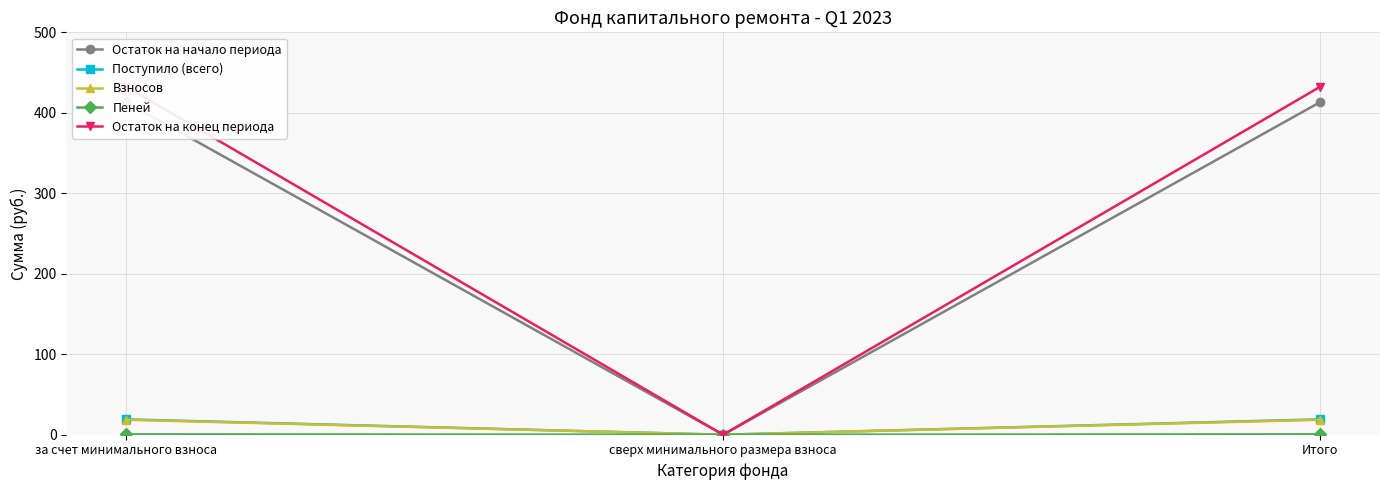

What is the label of the 1st point from the left?

за счет минимального взноса